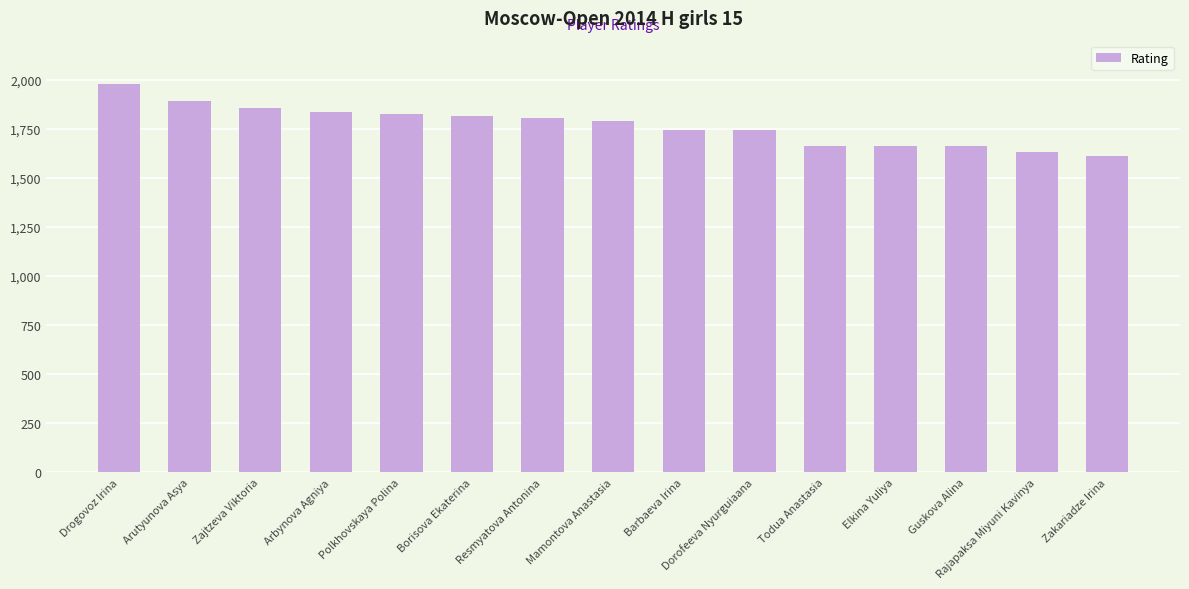

What is the sum of the values at Arbynova Agniya and Resmyatova Antonina?

3644